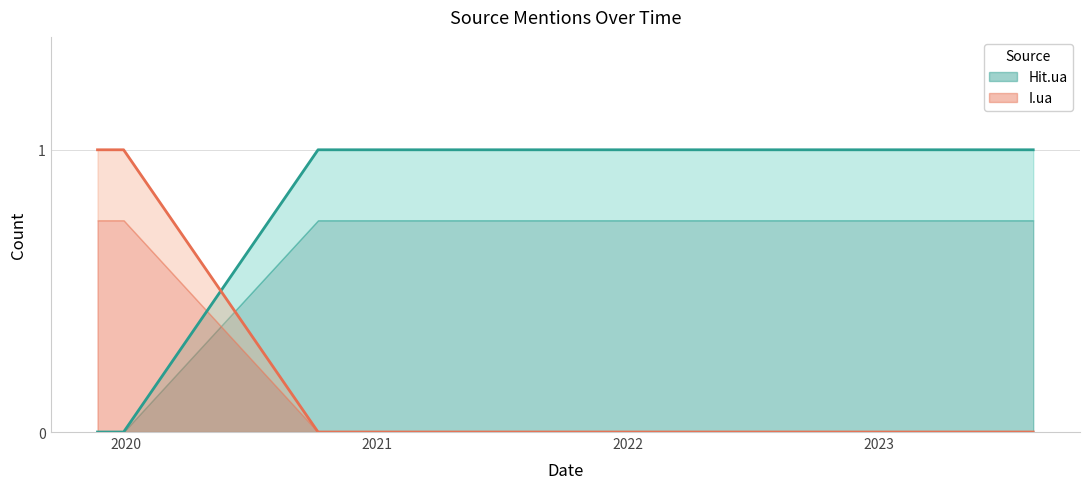

At how many categories does at least one series exceed 0?

9